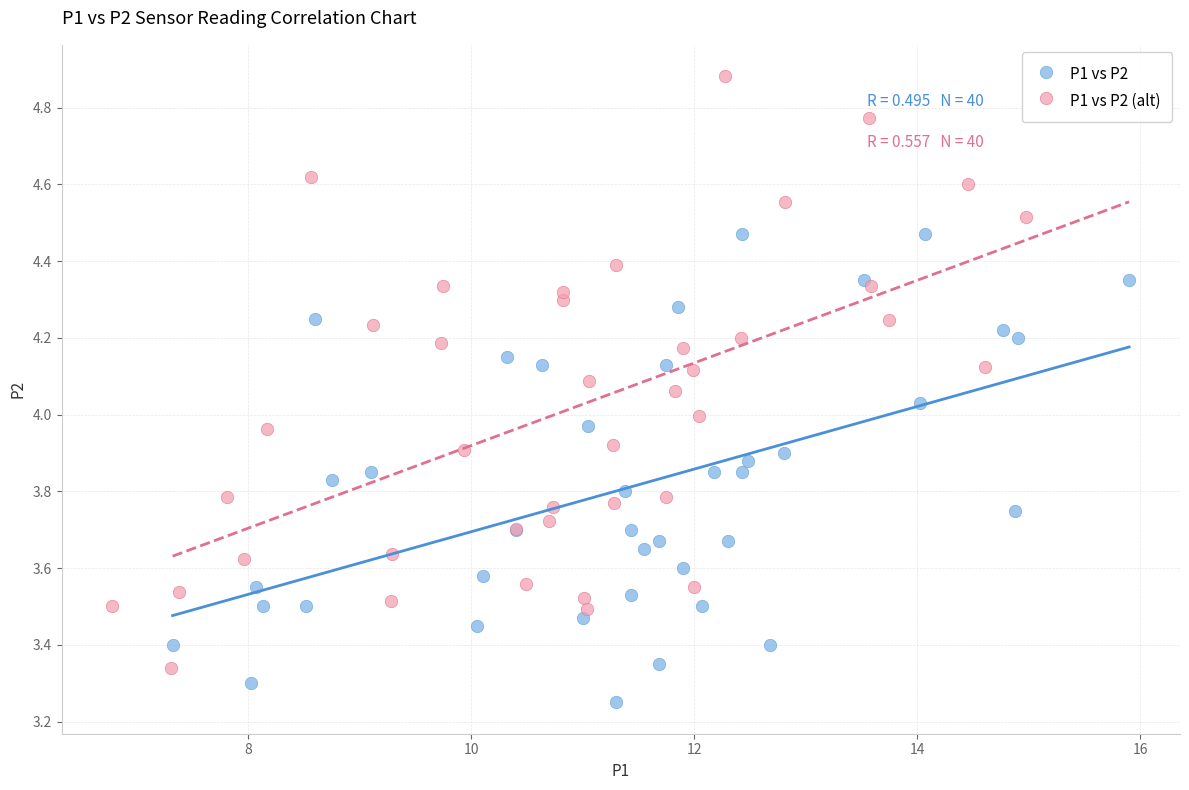

Which series reaches the minimum Y coordinate?

P1 vs P2